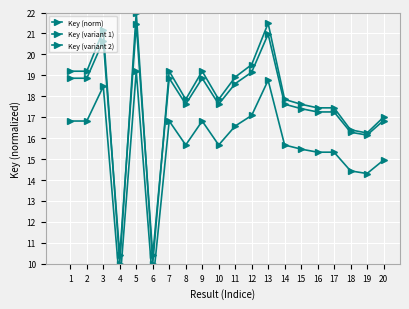

Reading left to right, transcribe all the data shown in this chart.

Key (norm): 1=19.2	2=19.2	3=21.1	4=10.0	5=22.0	6=10.0	7=19.2	8=17.8	9=19.2	10=17.8	11=18.9	12=19.5	13=21.5	14=17.8	15=17.6	16=17.4	17=17.4	18=16.4	19=16.2	20=17.0
Key (variant 1): 1=18.9	2=18.9	3=20.7	4=10.4	5=21.4	6=10.4	7=18.9	8=17.6	9=18.9	10=17.6	11=18.6	12=19.1	13=21.0	14=17.6	15=17.4	16=17.3	17=17.3	18=16.3	19=16.1	20=16.8
Key (variant 2): 1=16.8	2=16.8	3=18.5	4=9.0	5=19.2	6=9.0	7=16.8	8=15.7	9=16.8	10=15.7	11=16.6	12=17.1	13=18.8	14=15.7	15=15.5	16=15.3	17=15.3	18=14.4	19=14.3	20=15.0